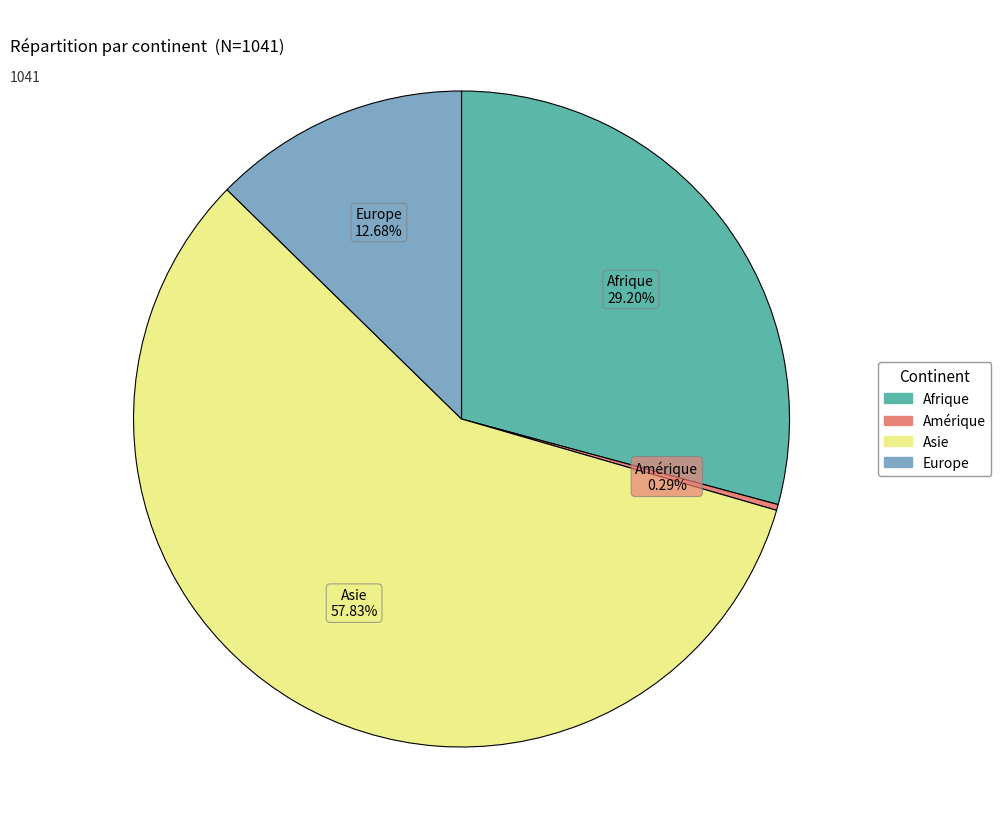

How many slices are in this pie chart?

4